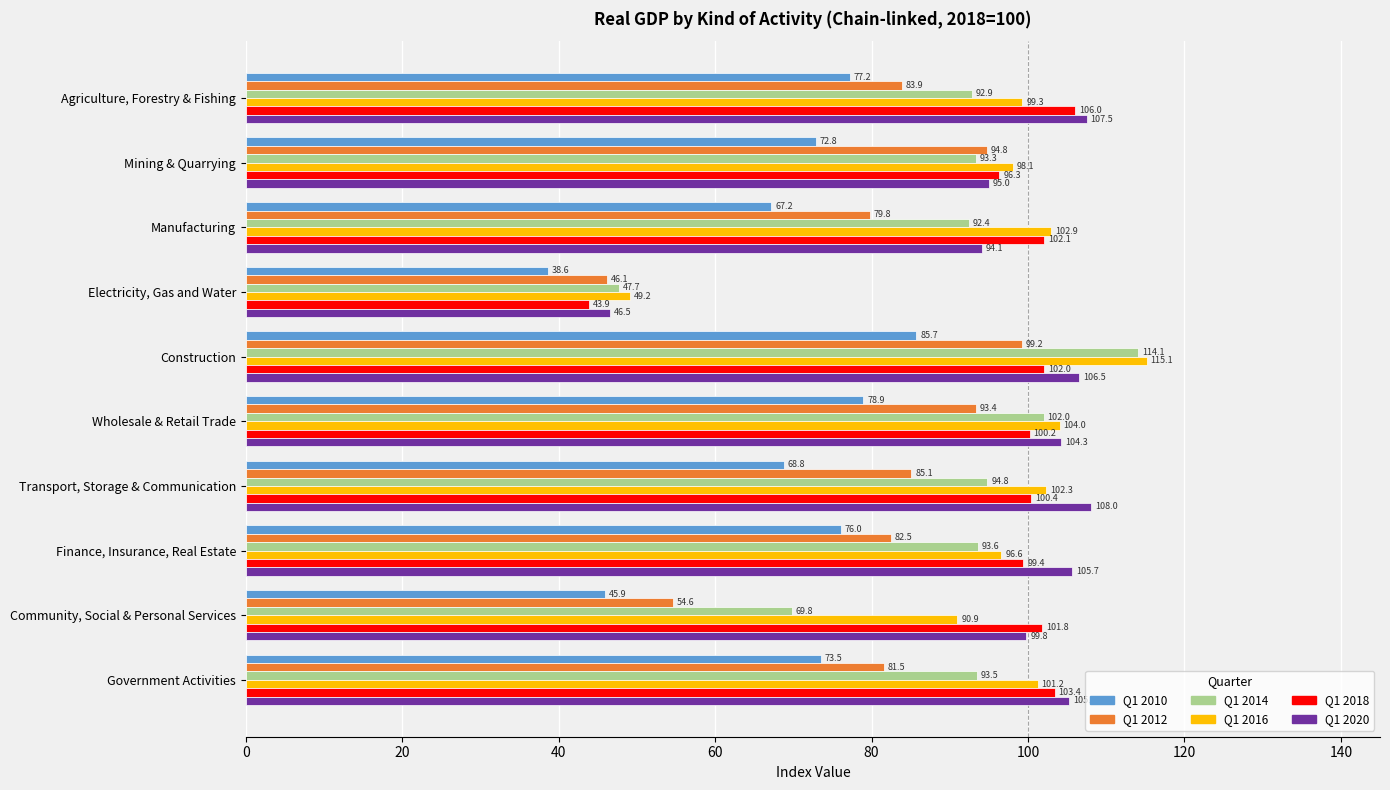

Which series has the largest total across all categories?

Q1 2020